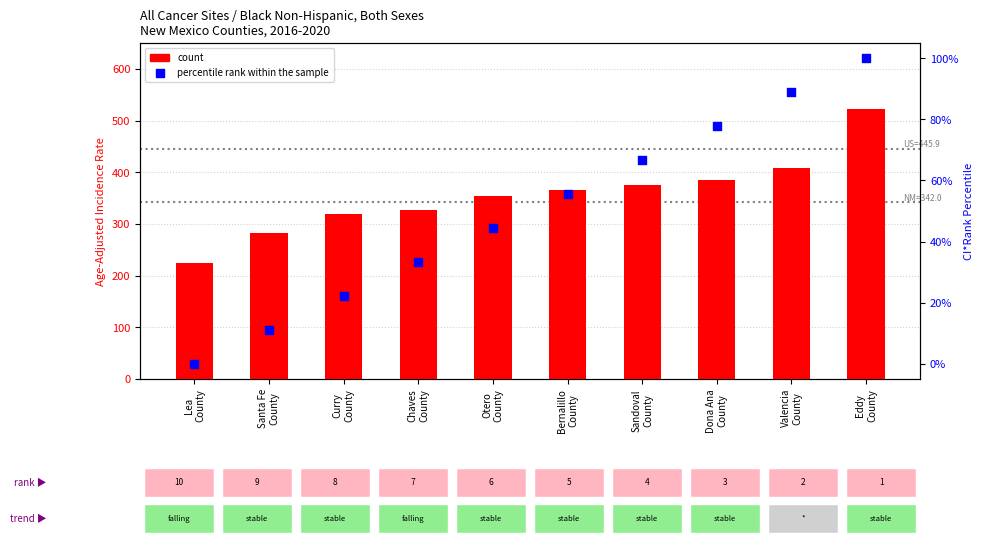

At how many categories does at least one series exceed 212?

10